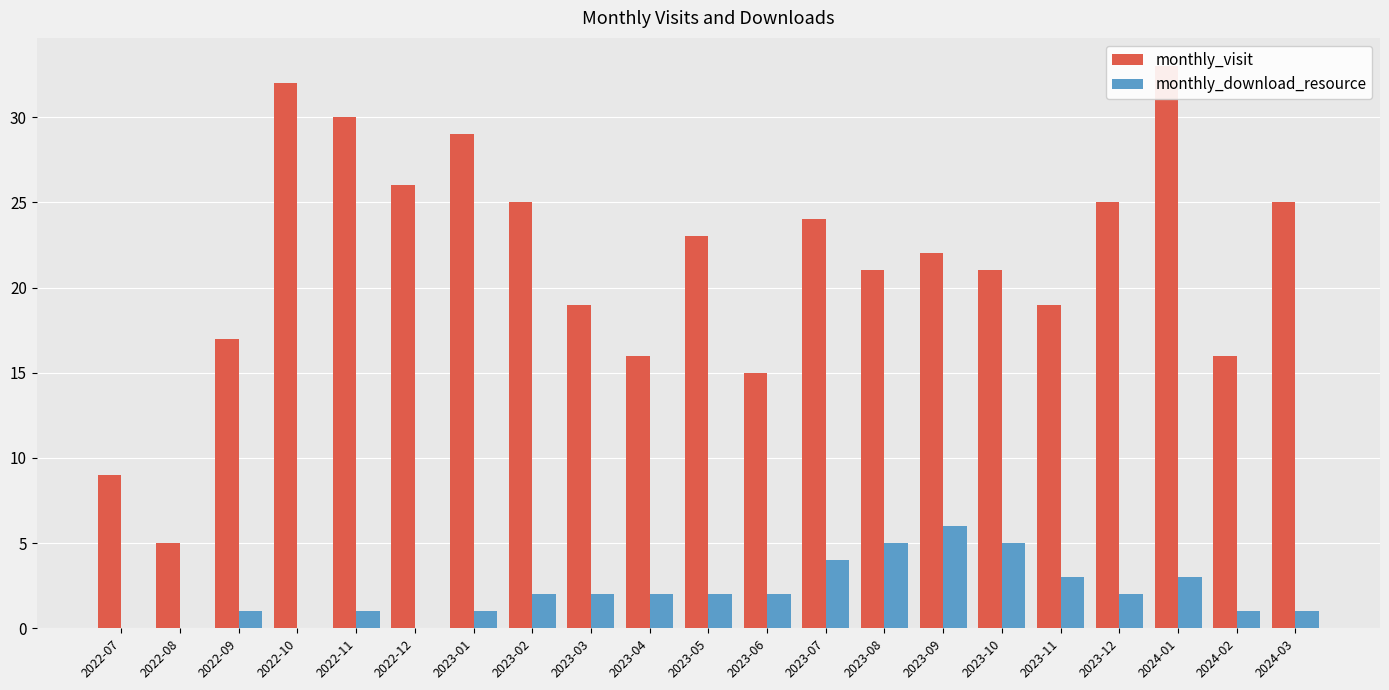

True or false: monthly_download_resource has a value of 1 at 2023-03.

False